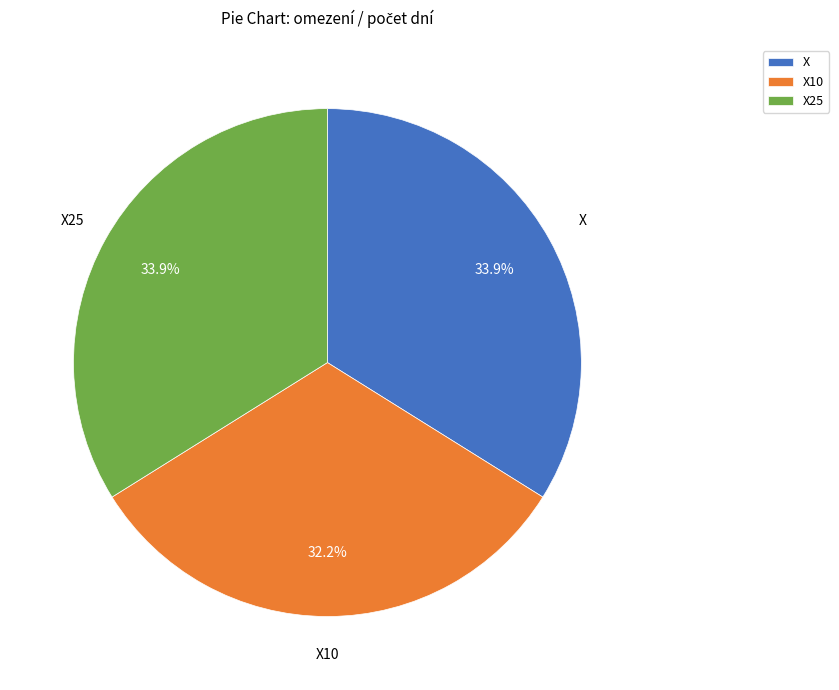

To the nearest percent, what percentage of the pie is X?

34%